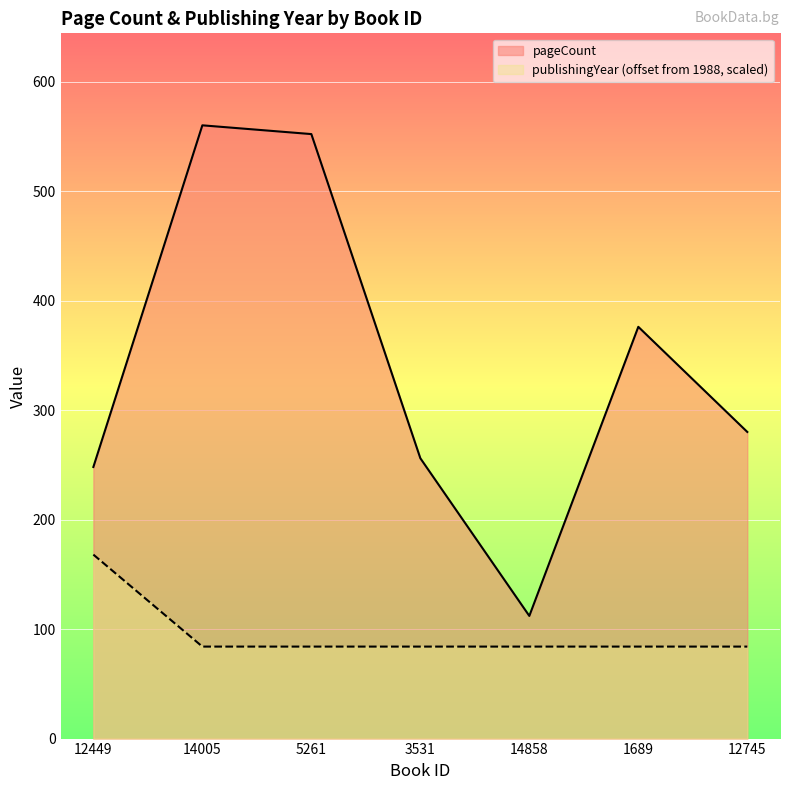

True or false: pageCount has a value of 451 at 12745.

False